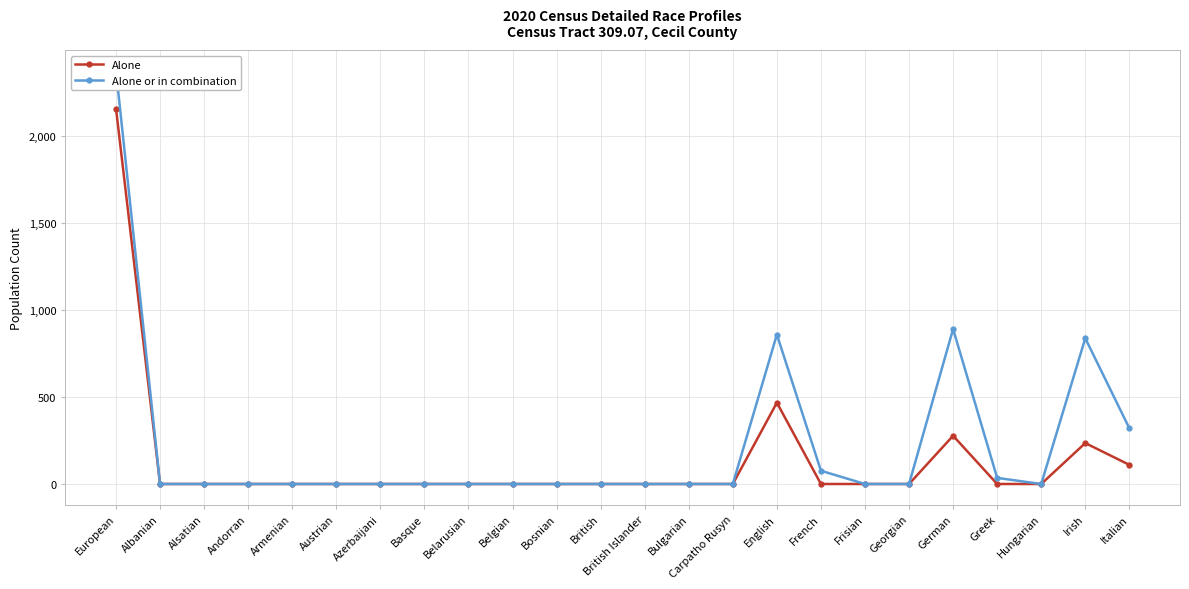

At which category is the sum across all series the highest?

European